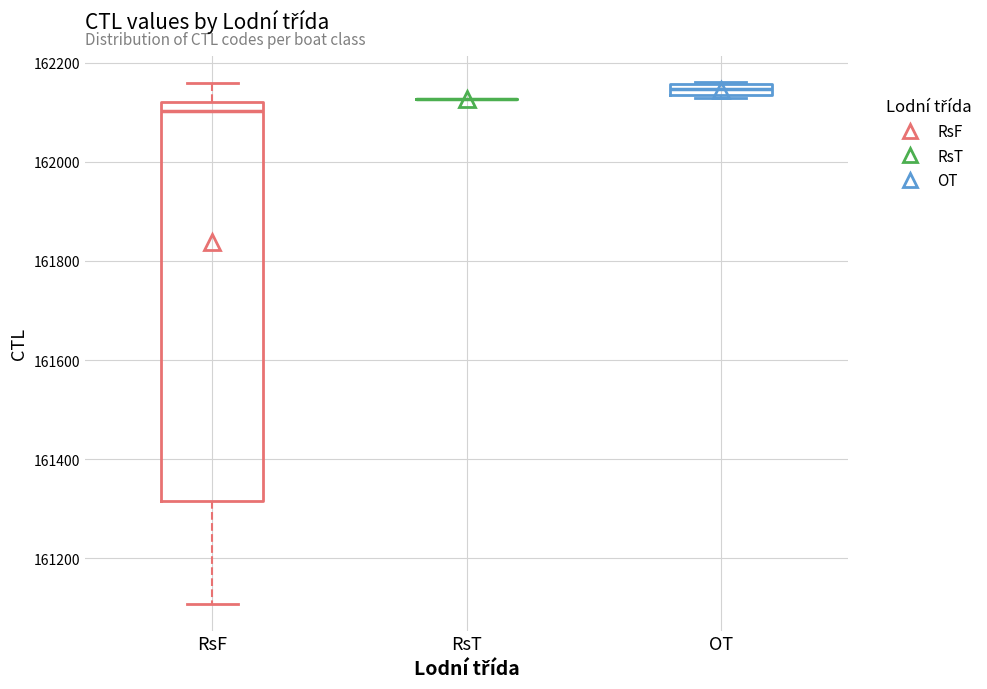

Which box is the tallest, from its lower edge to its upper edge?

RsF